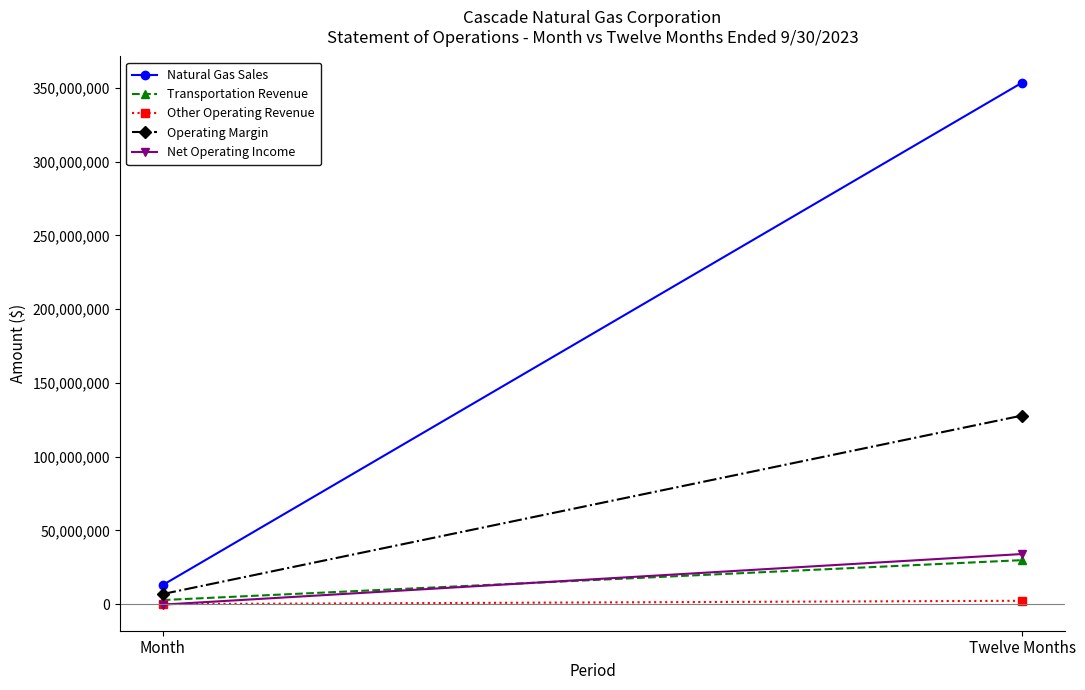

How many values in the Net Operating Income series are below 34010297?

1